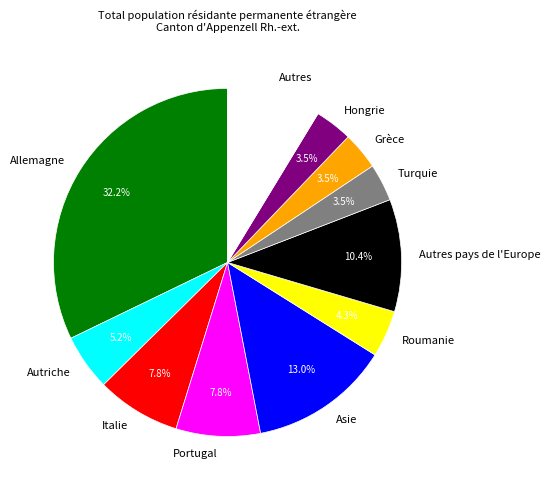

Which category has the biggest portion of the pie?

Allemagne